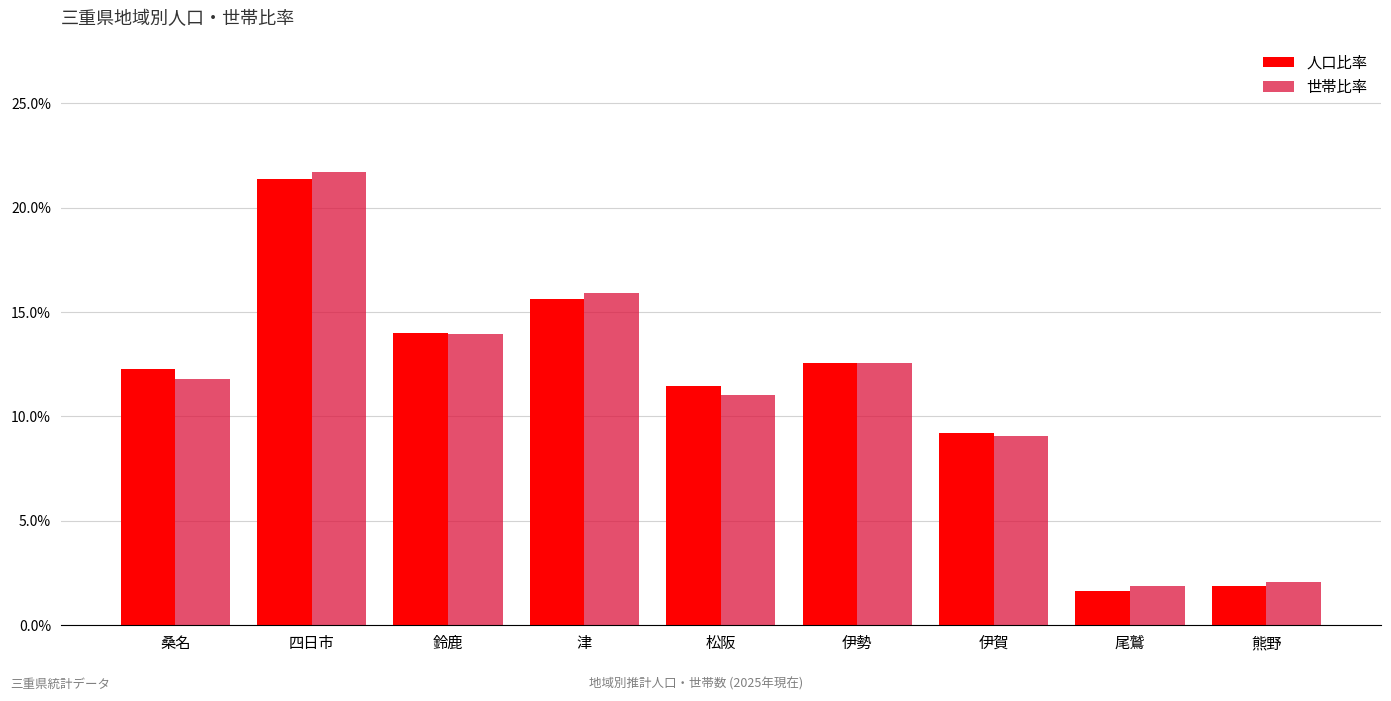

Between 熊野 and 伊賀, which is larger?

伊賀